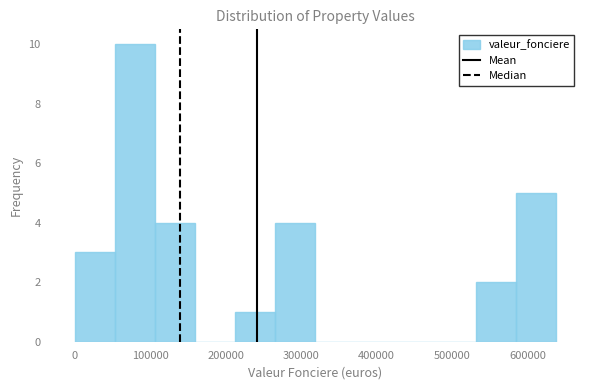

Reading left to right, transcribe this chart: for each bar, give the range it covers on the x-axis and its height. Neither the bar edges nor the heights are printed on the chart, so give them approximately, as read against the axes.

0 to 50000: 3
50000 to 110000: 10
110000 to 160000: 4
160000 to 210000: 0
210000 to 270000: 1
270000 to 320000: 4
320000 to 370000: 0
370000 to 420000: 0
420000 to 480000: 0
480000 to 530000: 0
530000 to 580000: 2
580000 to 640000: 5